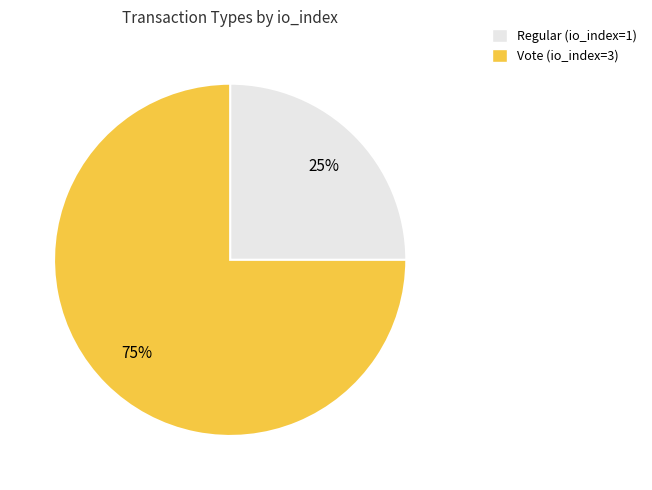

To the nearest percent, what portion does Vote represent?

75%